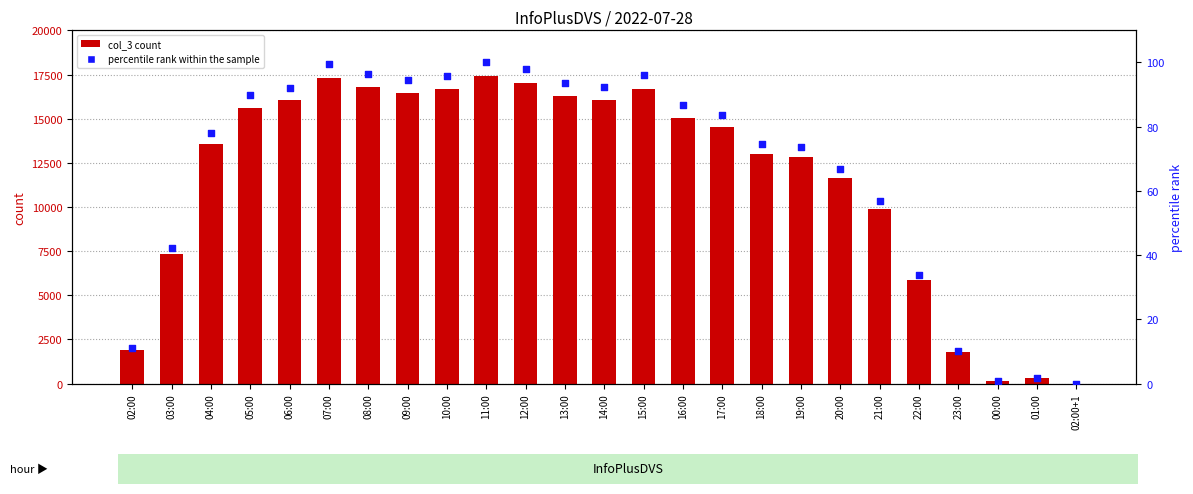

Which series contains the highest Y value?

col_3